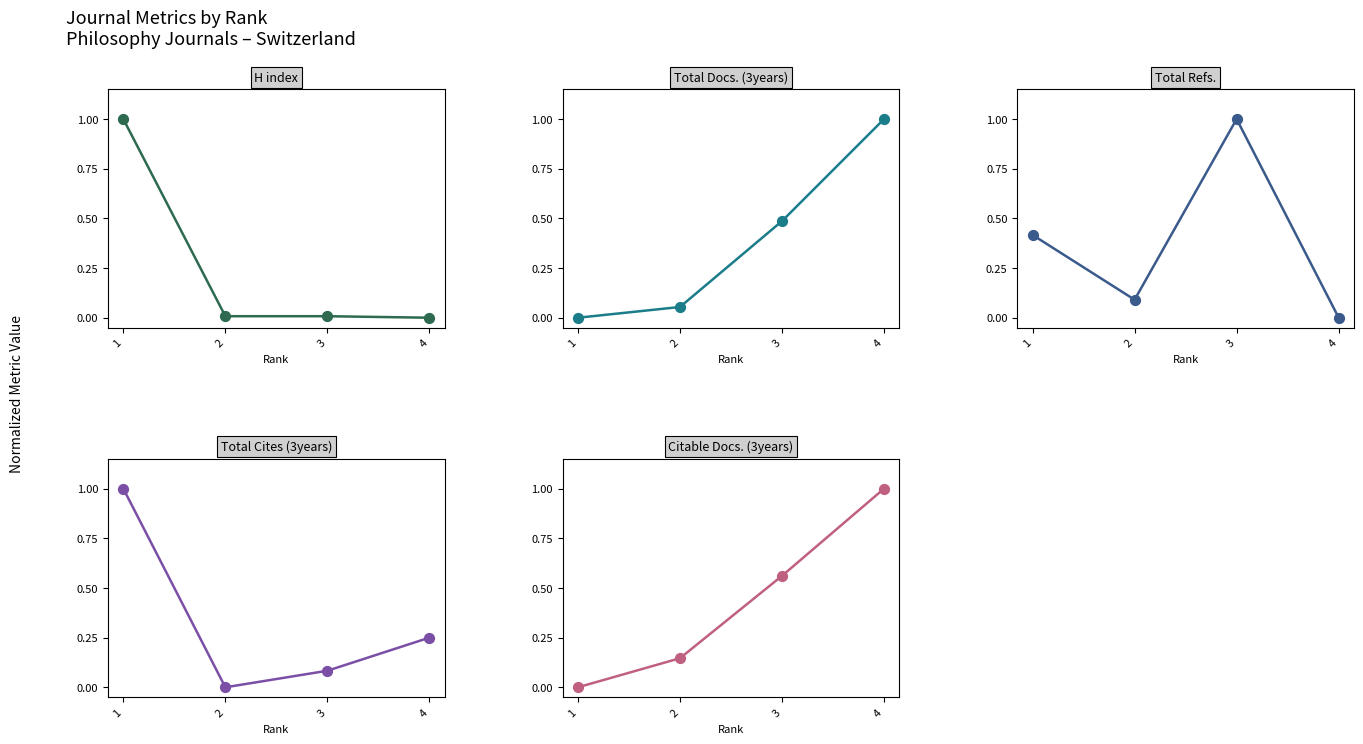

Is the value of Total Docs. (3years) at 4 greater than the value of H index at 3?

Yes